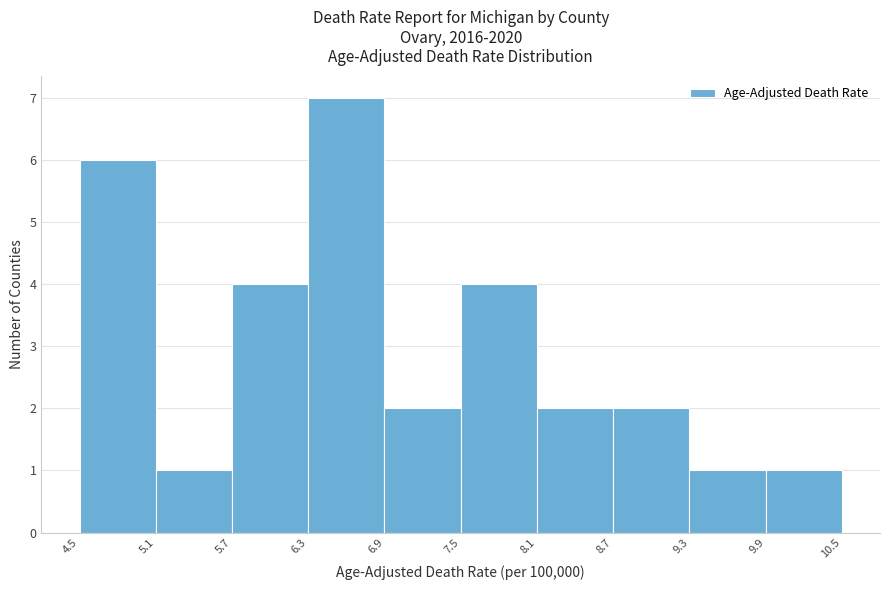

How tall is the bar that spans 4.5 to 5.1 on the x-axis? The values are not printed on the chart, so give them approximately, as read against the axis.

6